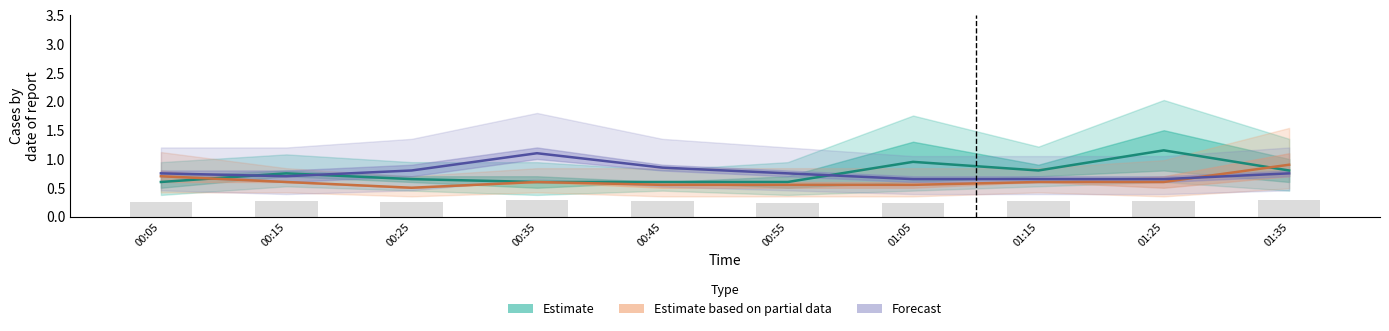

The value of Estimate at 01:35 is 0.8. True or false?

True